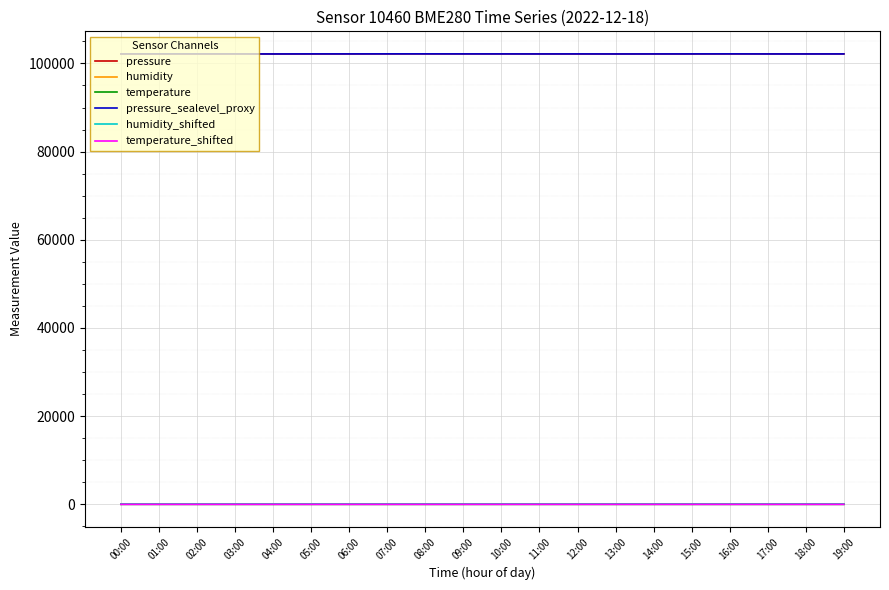

What is the greatest value displayed?

102171.8